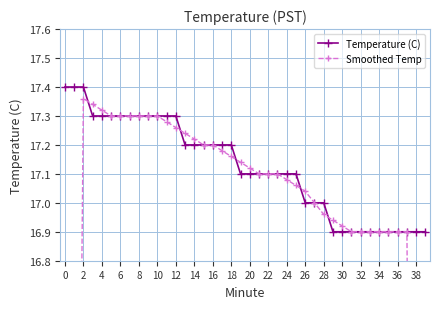

Is it true that Smoothed Temp equals 25.3 at 24?

False